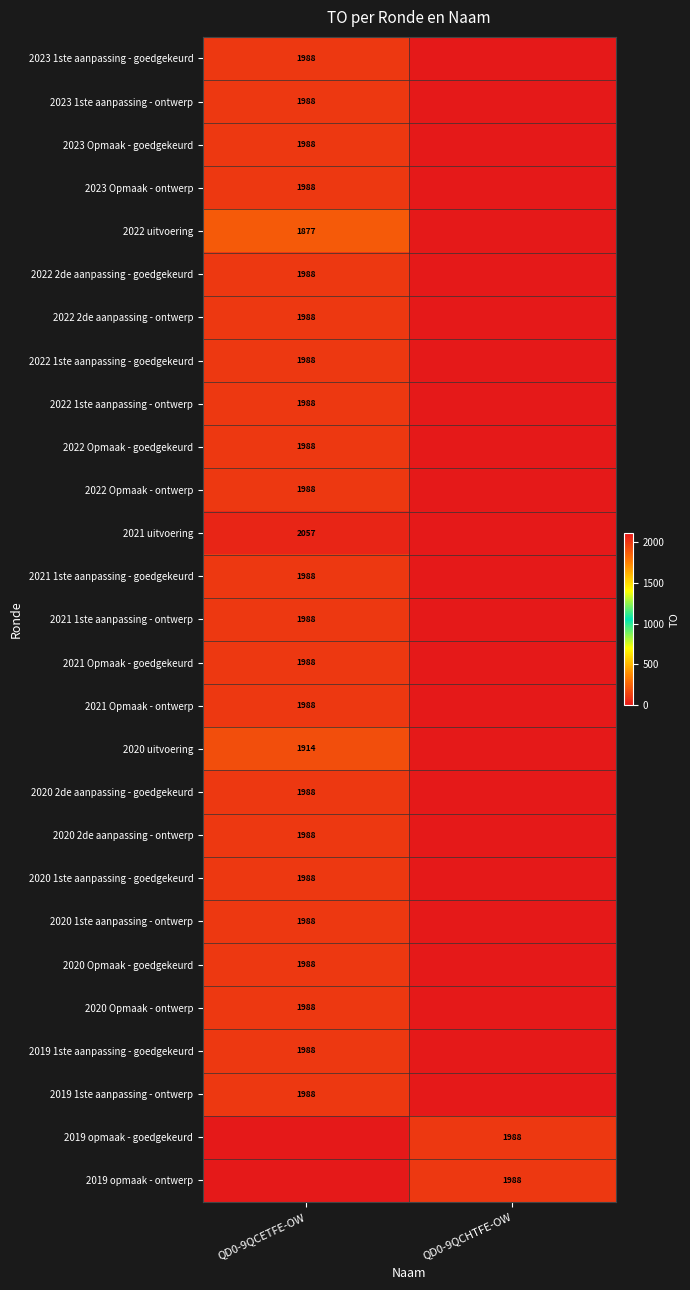

True or false: 2022 2de aanpassing - ontwerp has a value of 2844 at QD0-9QCETFE-OW.

False